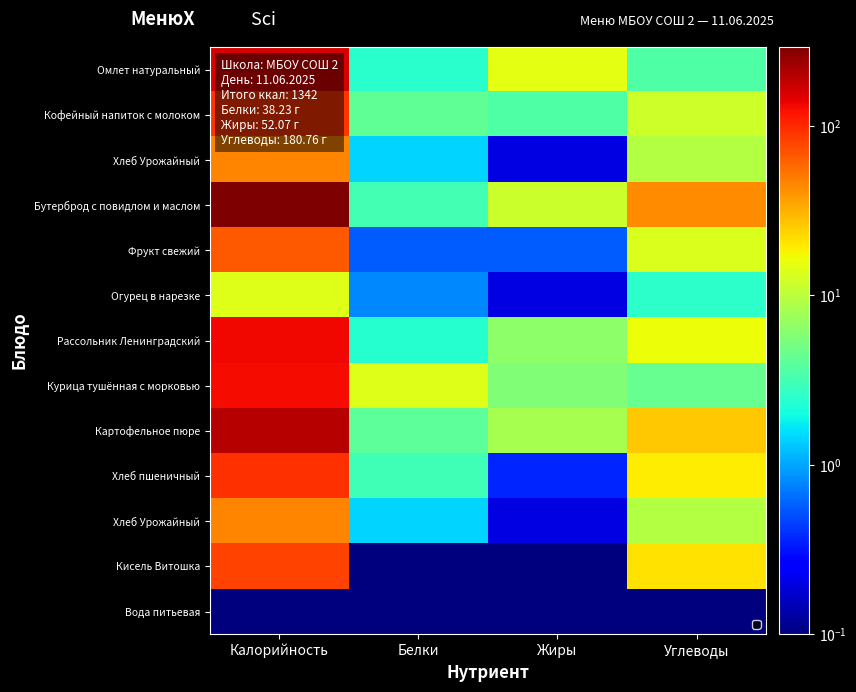

At which category is the sum across all series the highest?

Калорийность